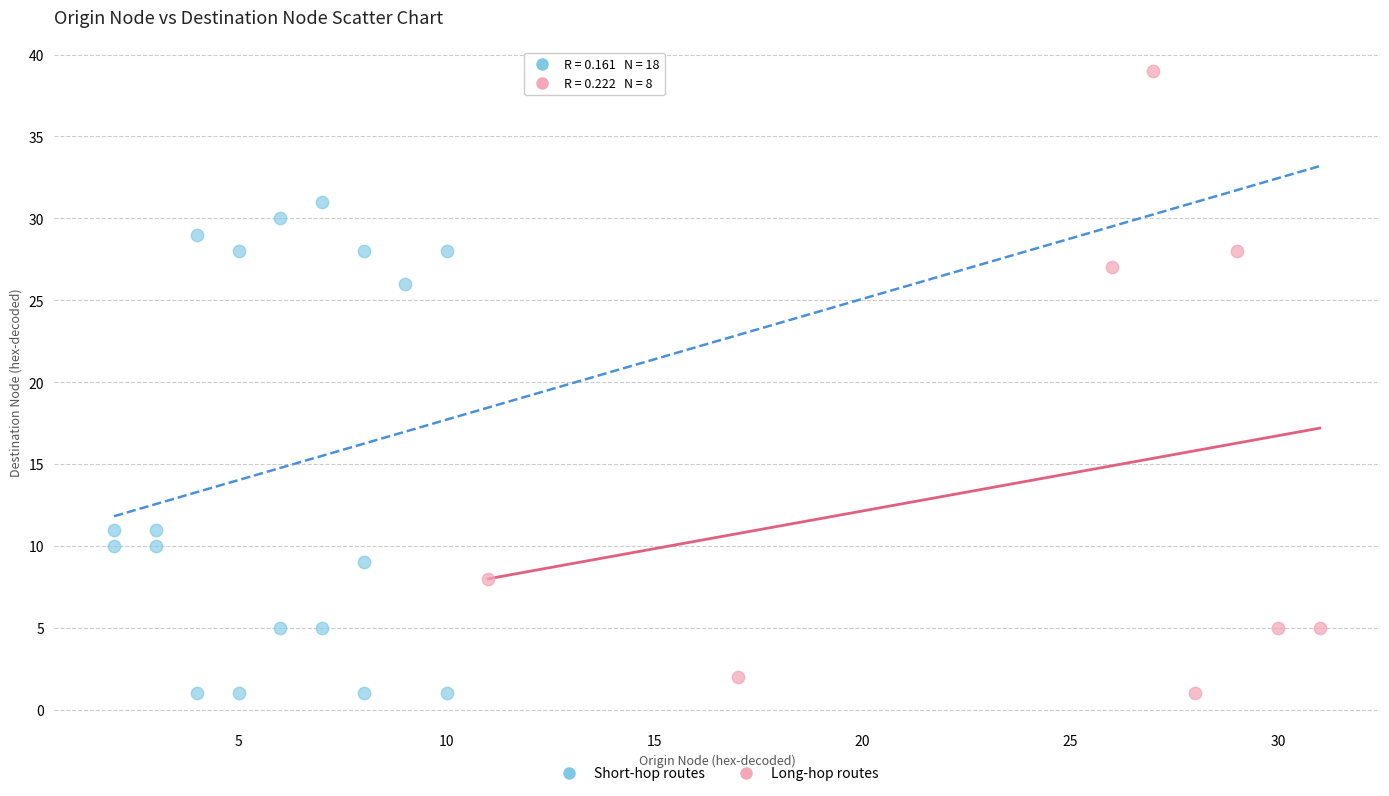

What are all the series names shown in the legend?

Short-hop routes, Long-hop routes